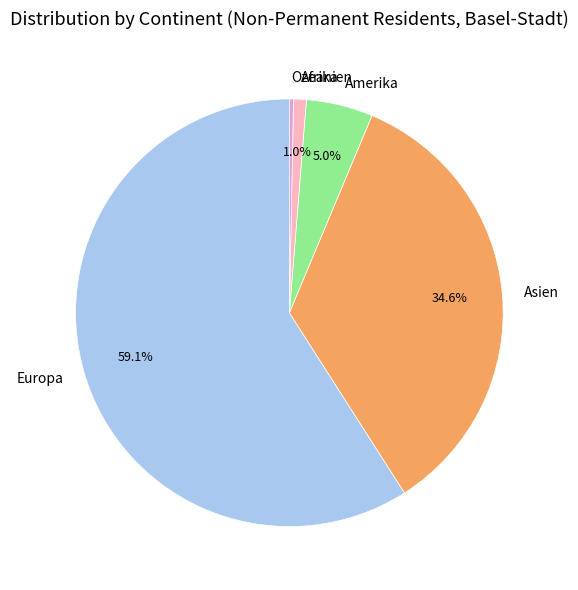

What is the smallest slice in the pie chart?

Ozeanien